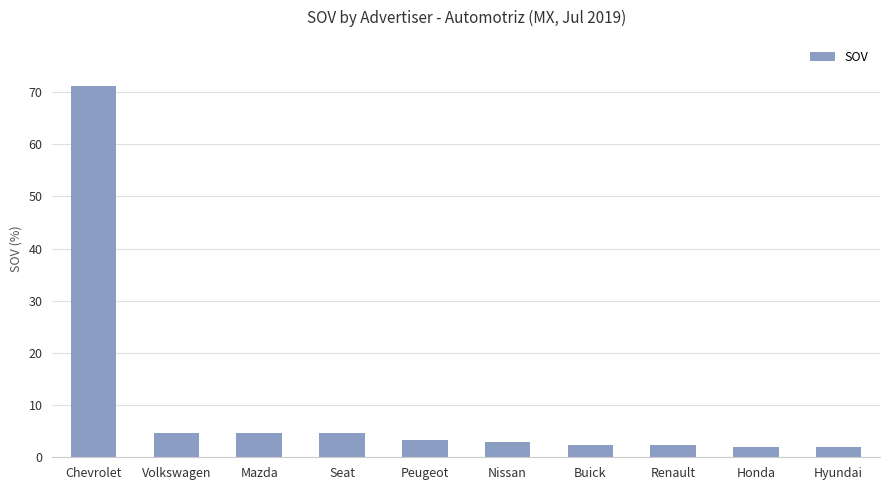

Approximately how many times larger is the value at Mazda compared to Chevrolet?

0.1